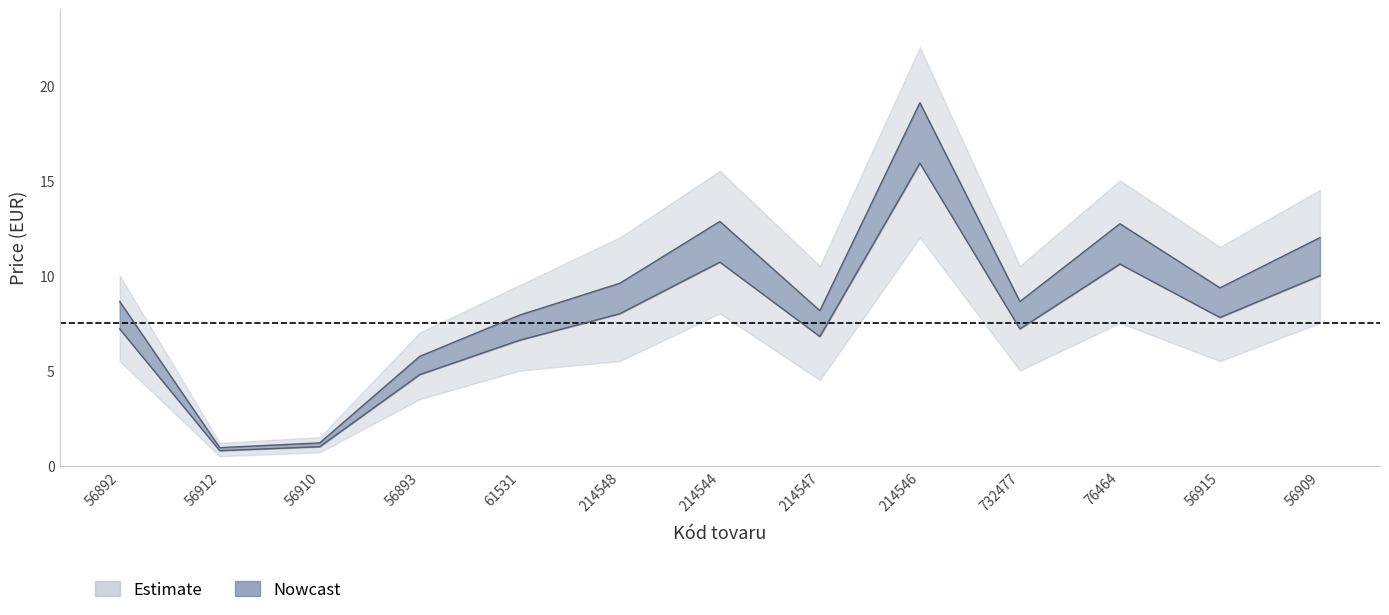

In Cena za kus bez DPH, how many points are higher than both neighbors (excluding endpoints)?

3